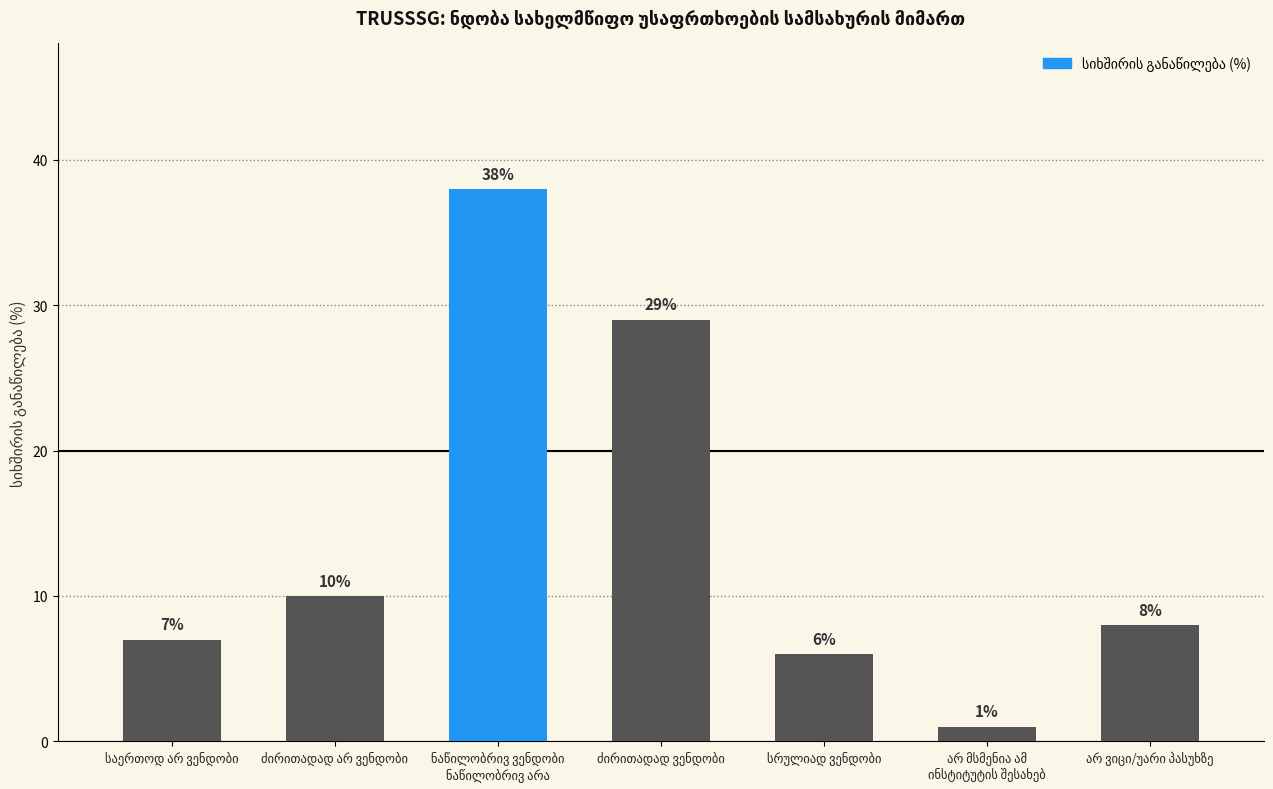

What is the average value?

14